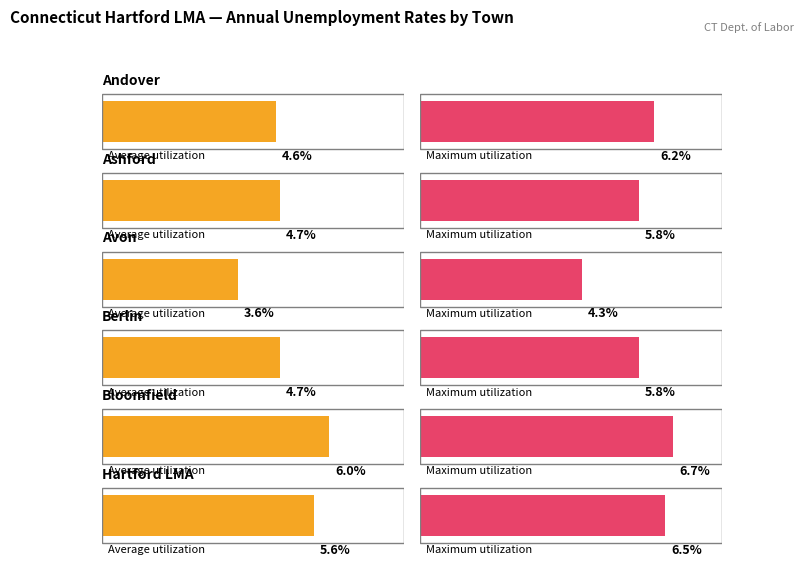

The value of Maximum utilization at Avon is 4.3. True or false?

True